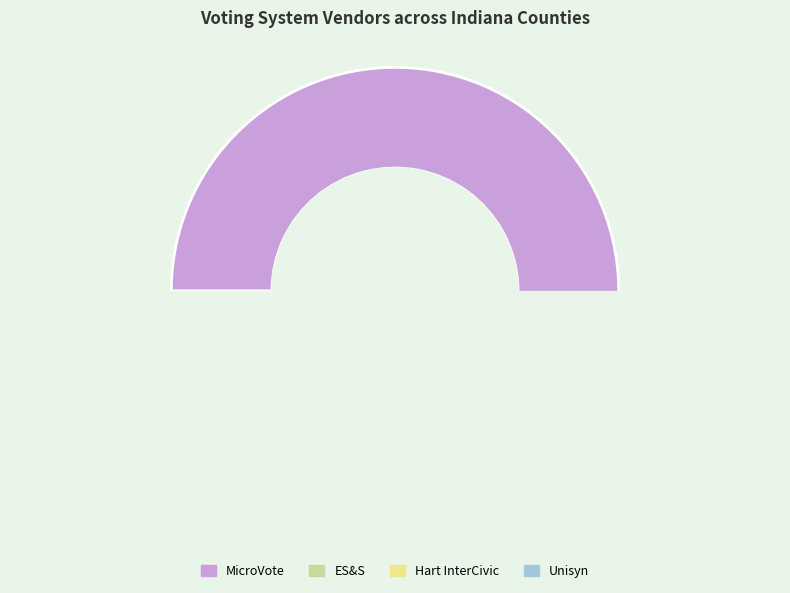

Is ES&S the majority of the pie?

No